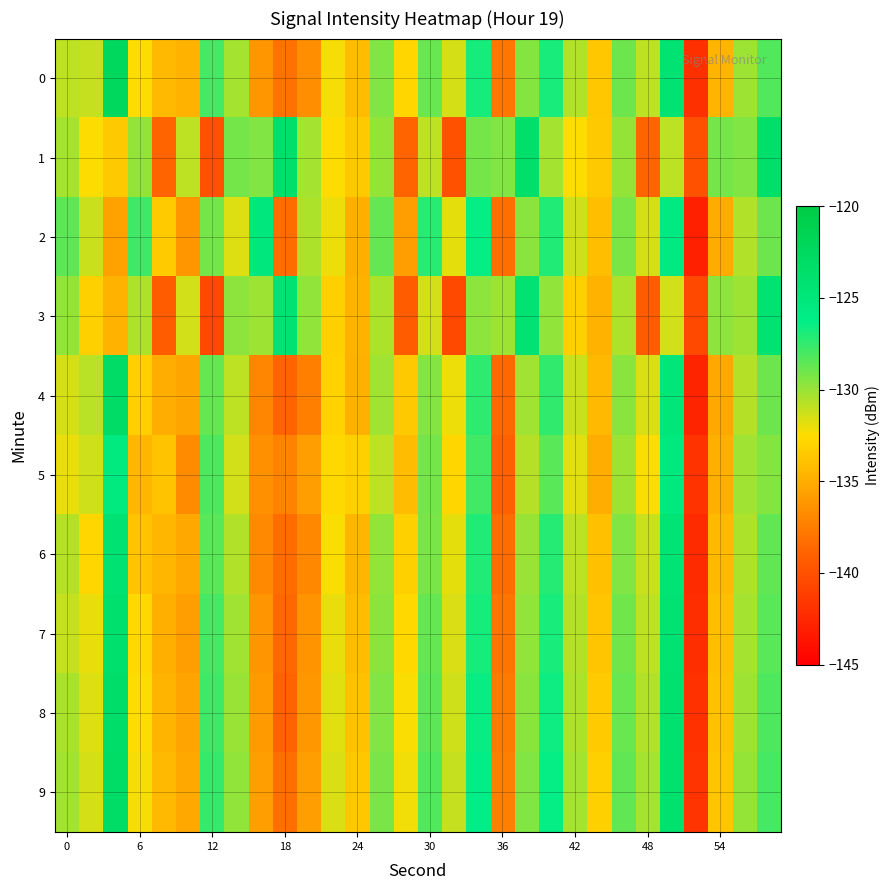

Which series has the largest total across all categories?

9